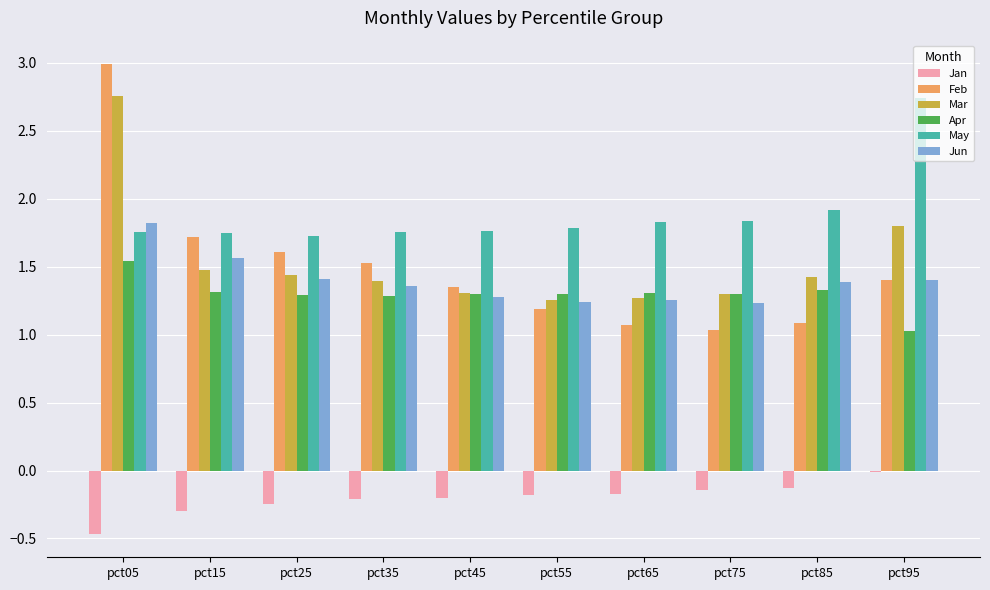

What is the sum of all Feb values?

15.0